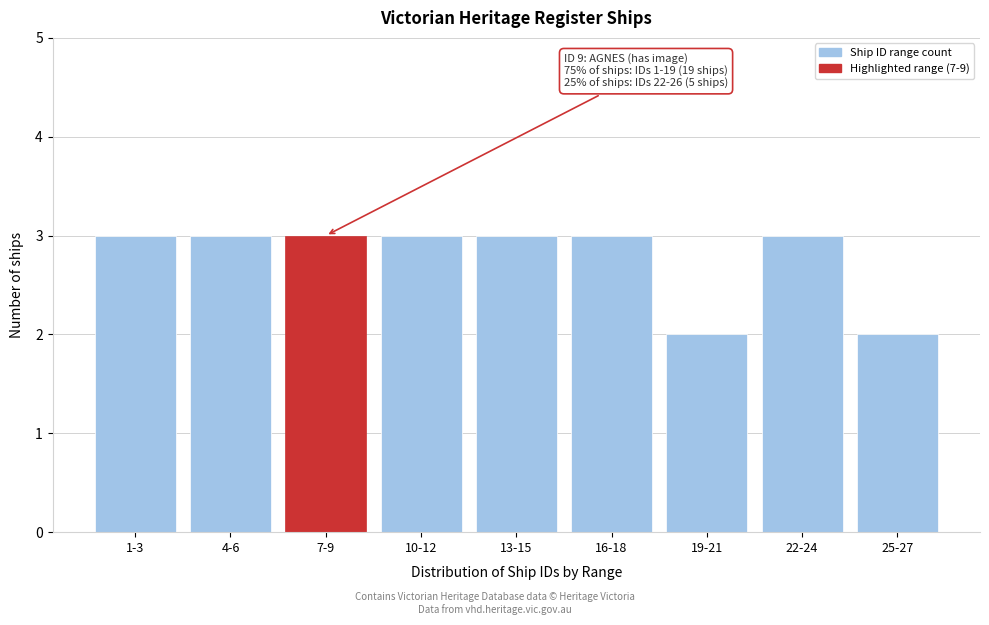

Reading right to left, list all the values displayed in this chart.

2	3	2	3	3	3	3	3	3